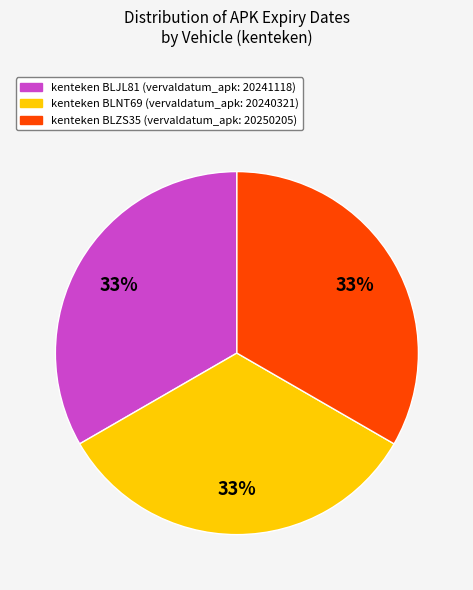

Does any single category account for the majority?

No